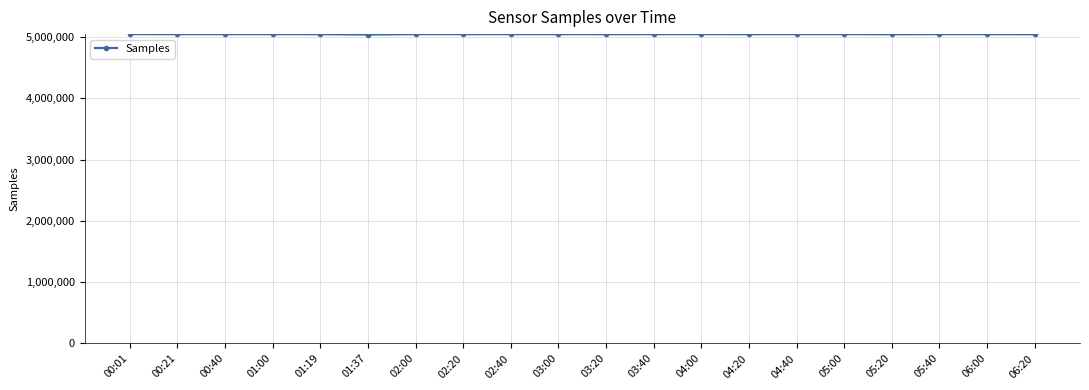

True or false: there are more than 1 points higher than both neighbors.

True